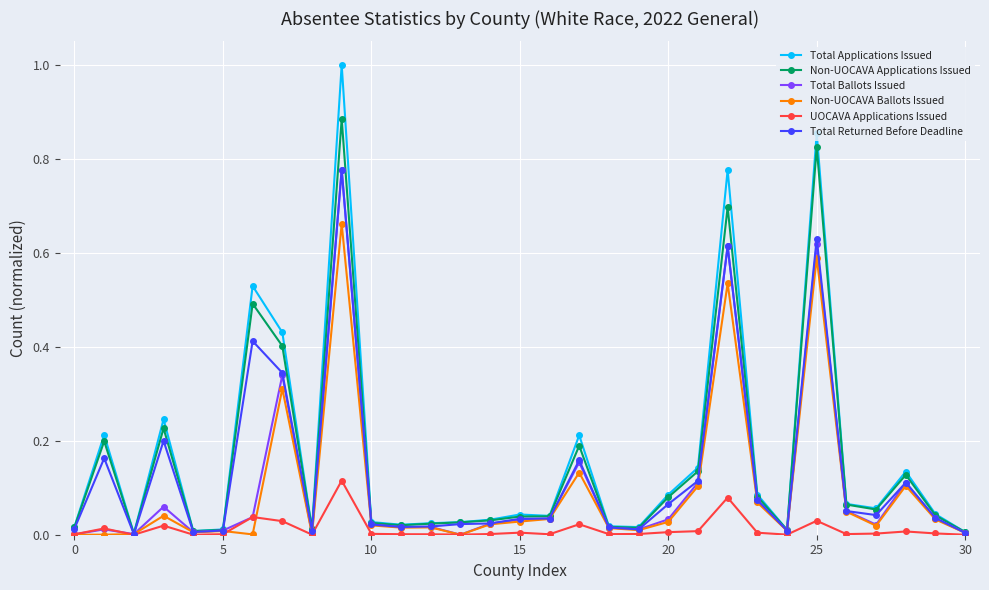

What is the greatest value displayed?

1.0